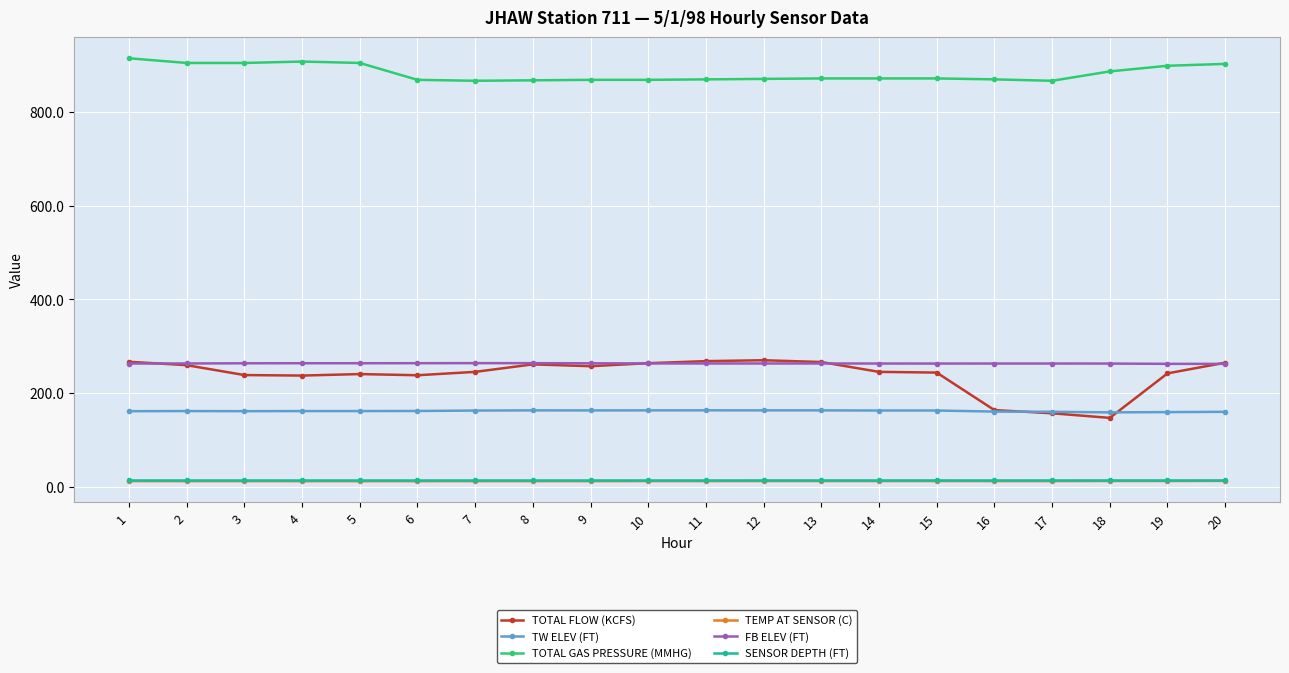

Is this an area chart (filled region under the line)?

No